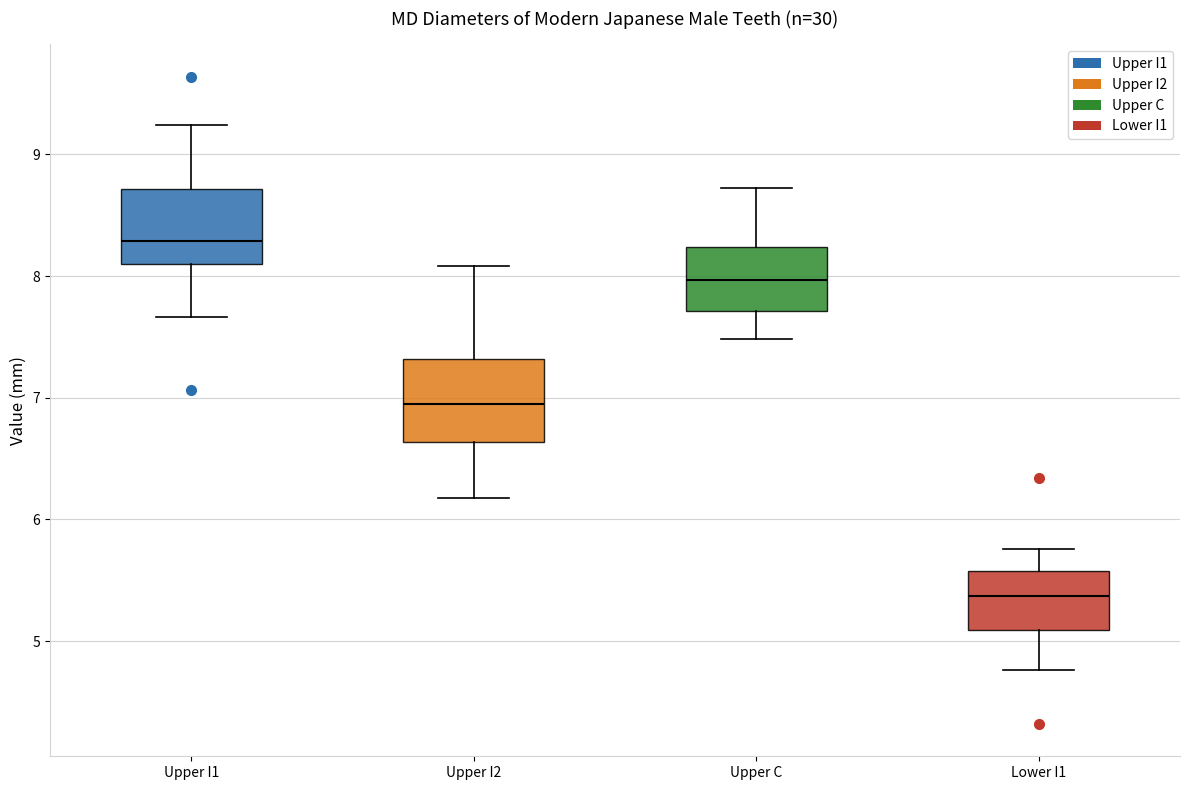

Where does the lower whisker of the box for Upper C end on the y-axis? The values are not printed on the chart, so give them approximately, as read against the axis.

7.5